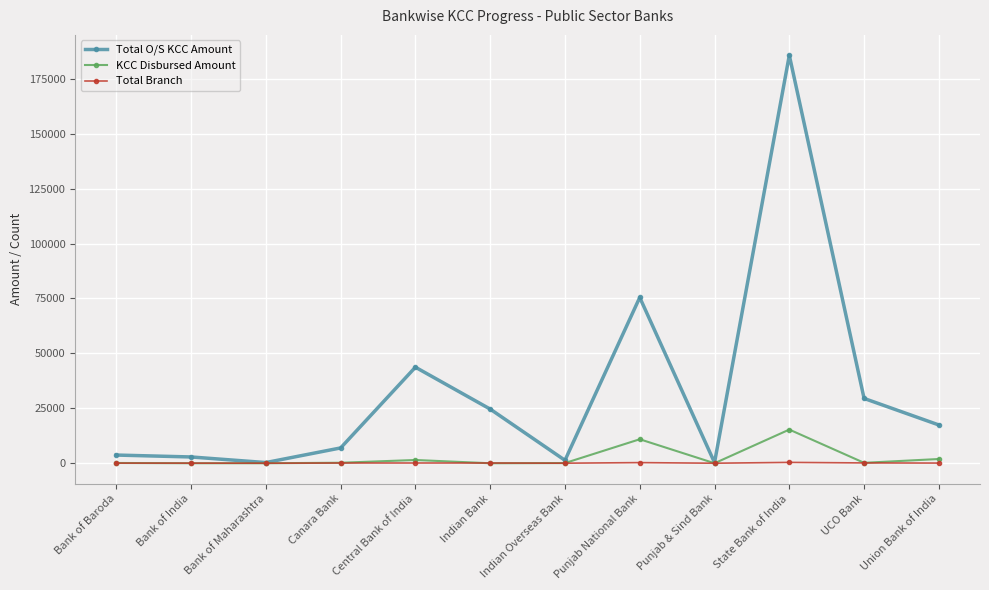

What is the value of the Total O/S KCC Amount point at the 5th from the left?

43726.2